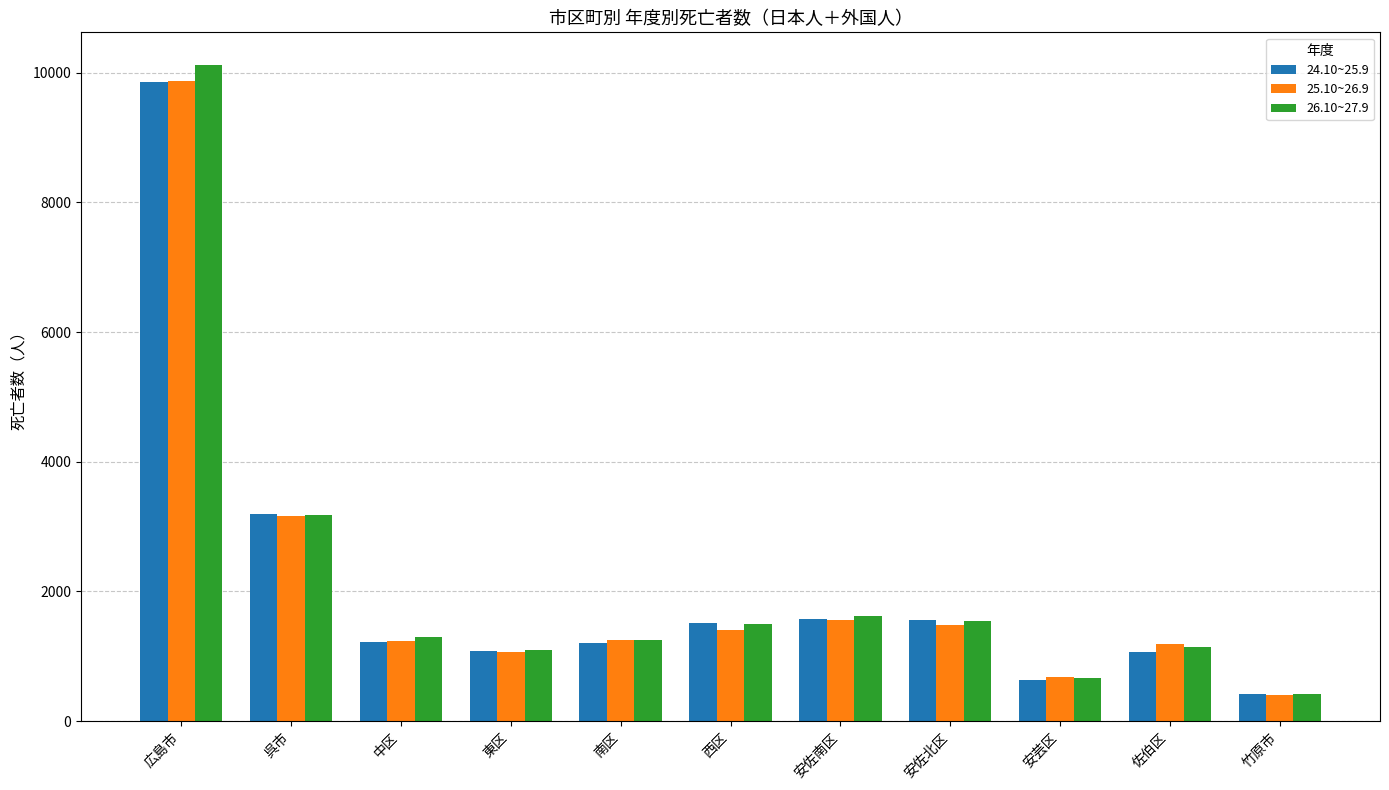

Are the bars grouped side by side (vs. stacked)?

Yes